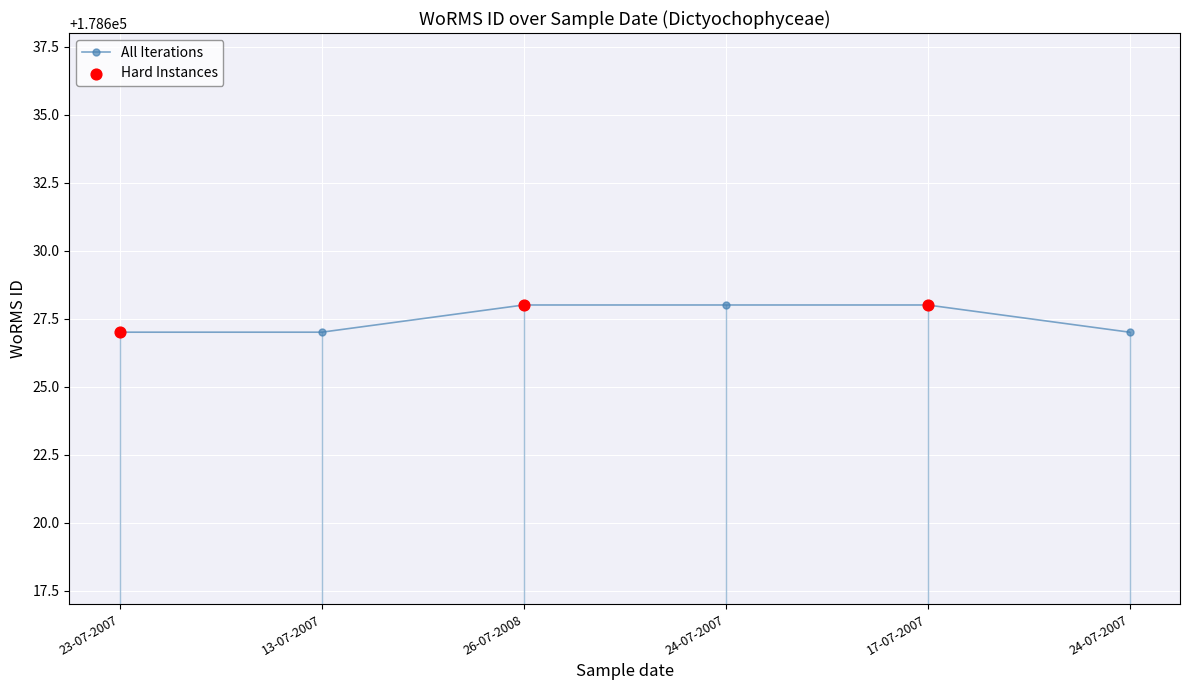

Count the number of categories in the chart.

6